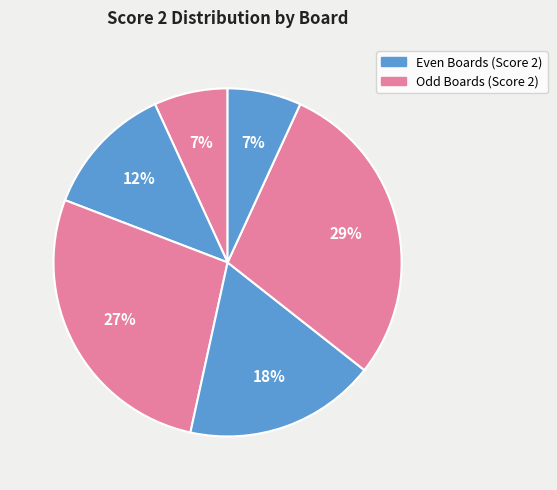

Count the number of slices in the pie.

6